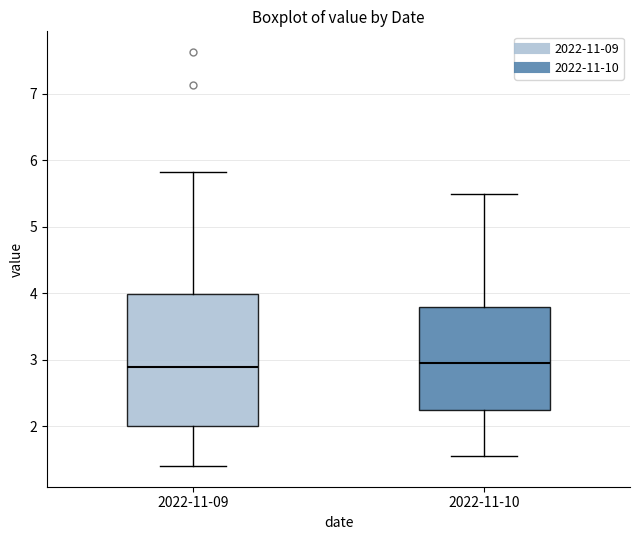

Comparing the boxes themselves (not the whiskers), which one is the tallest?

2022-11-09